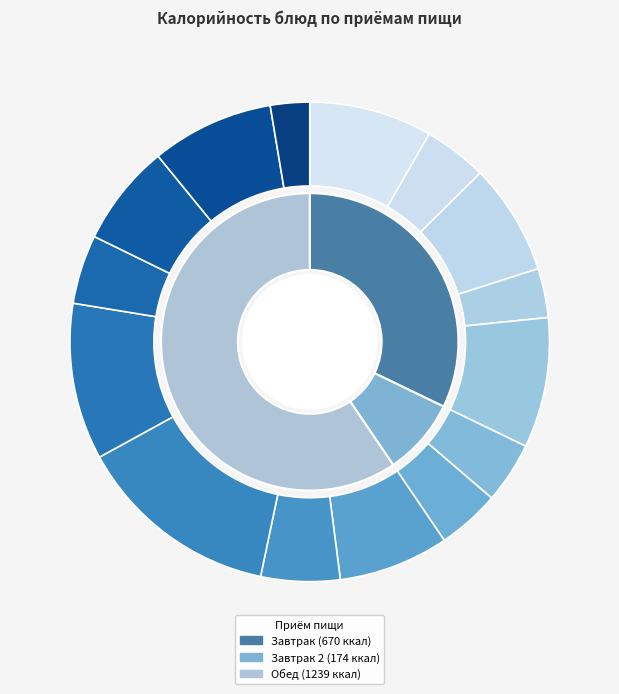

Which has a higher value, Салат овощной с фасолью or Сок фруктовый в ассортименте?

Салат овощной с фасолью